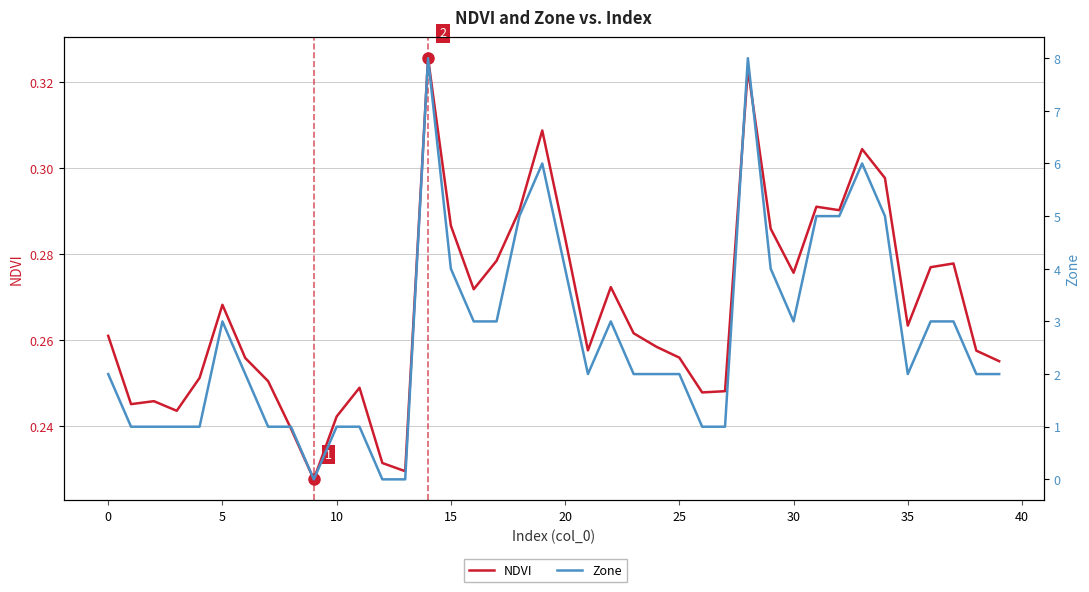

Which category has the highest value in the NDVI series?

14